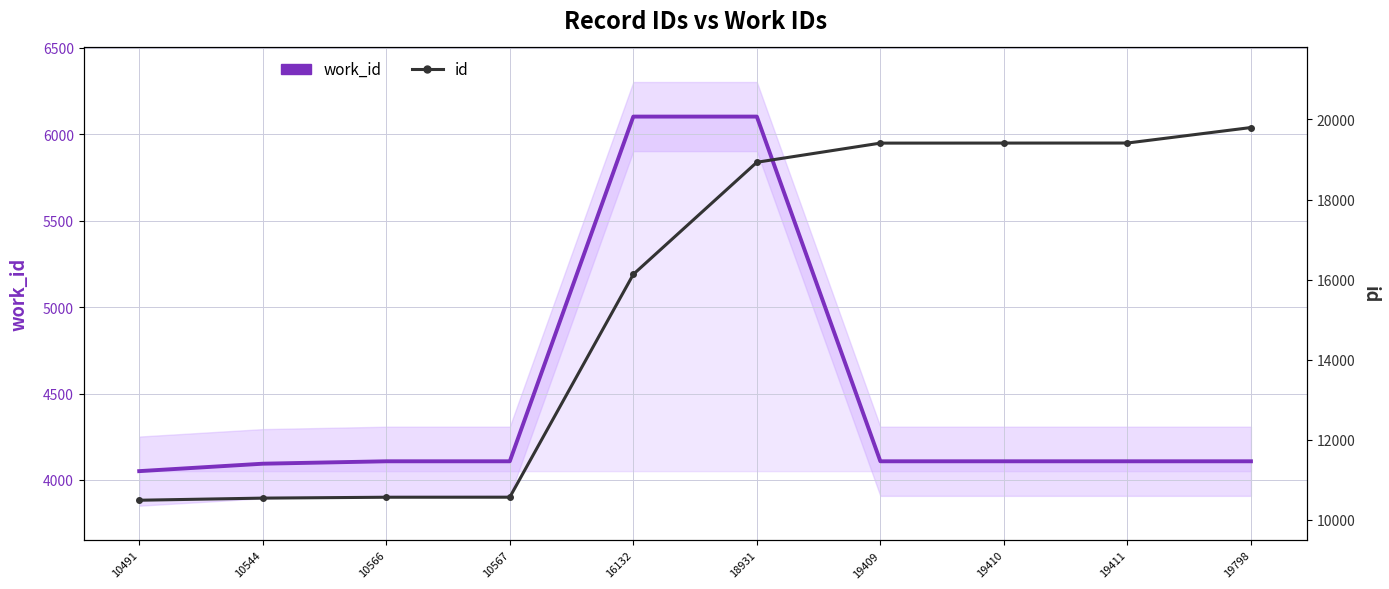

True or false: id and work_id cross at least once.

False